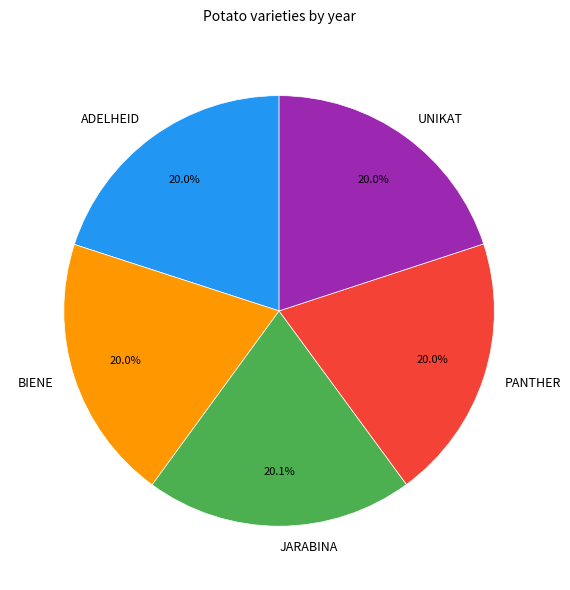

What is the ratio of the value at PANTHER to the value at UNIKAT?

1.0